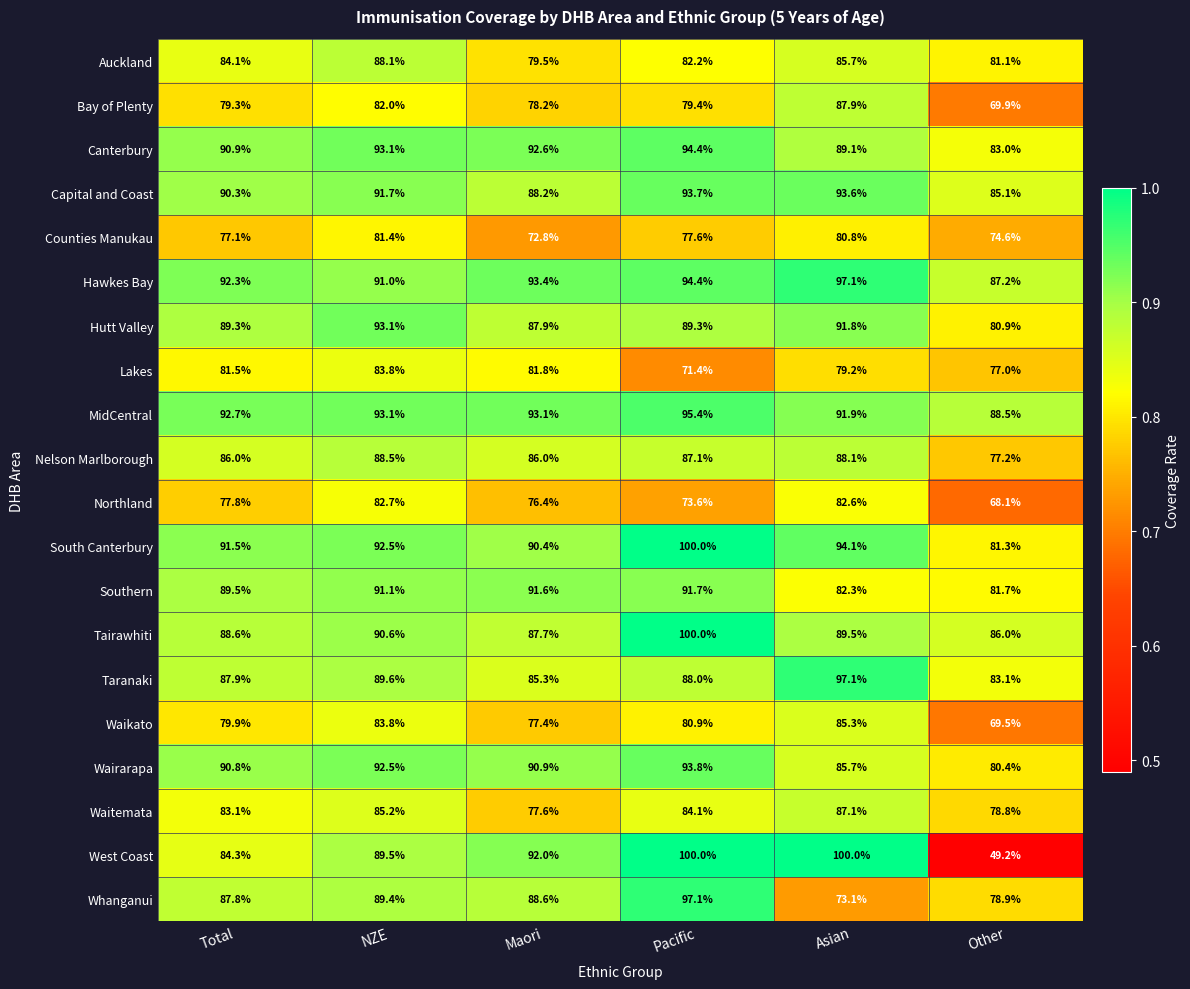

At which label is West Coast closest to 74?

Total